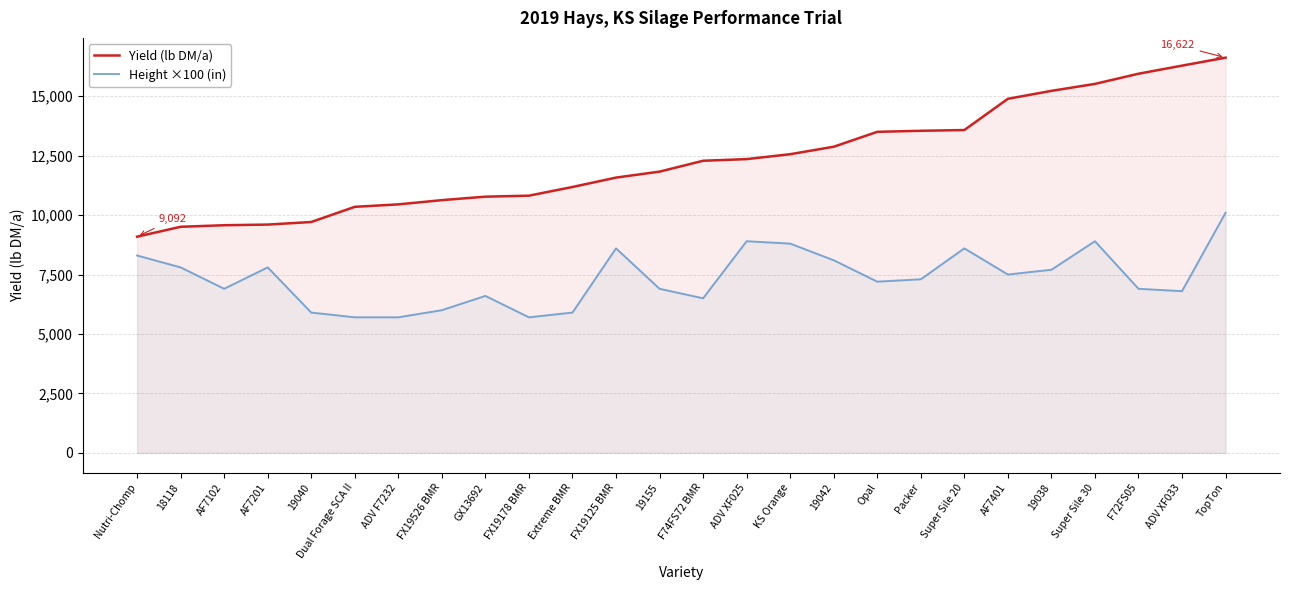

List the series in order of their peak value, lowest first.

Height ×100 (in), Yield (lb DM/a)